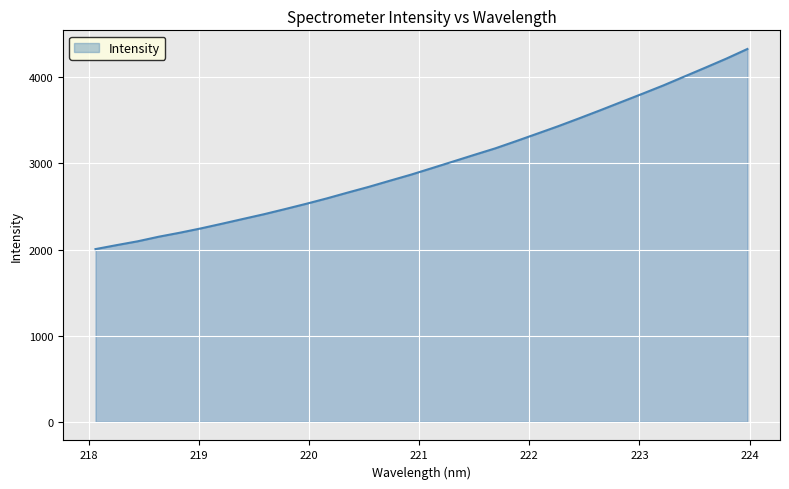

How many lines are shown in the chart?

1